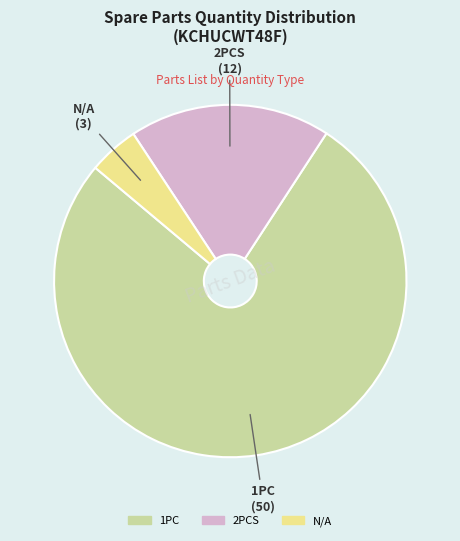

Which has a higher value, 1PC or 2PCS?

1PC